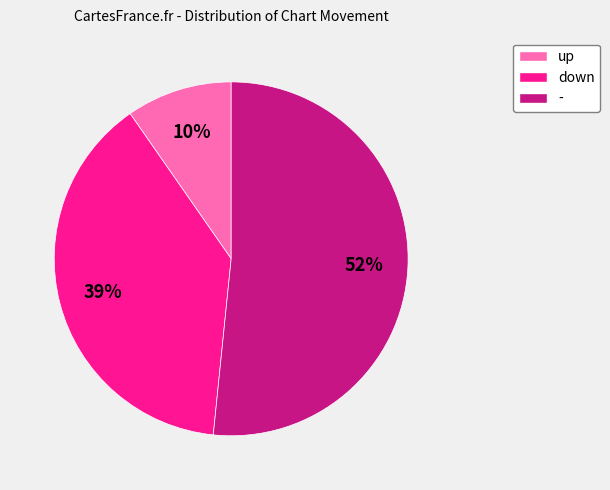

True or false: down accounts for 39% of the total.

True